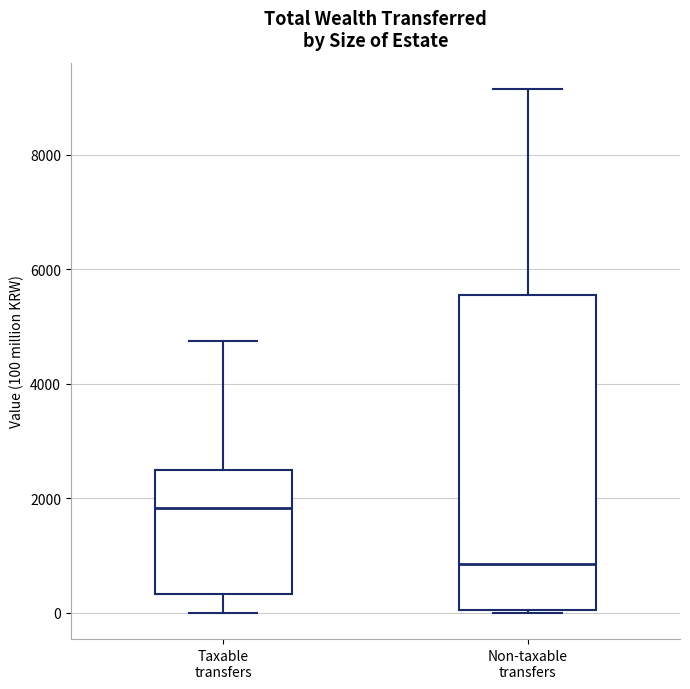

Which box's median line is the lowest?

Non-taxable transfers